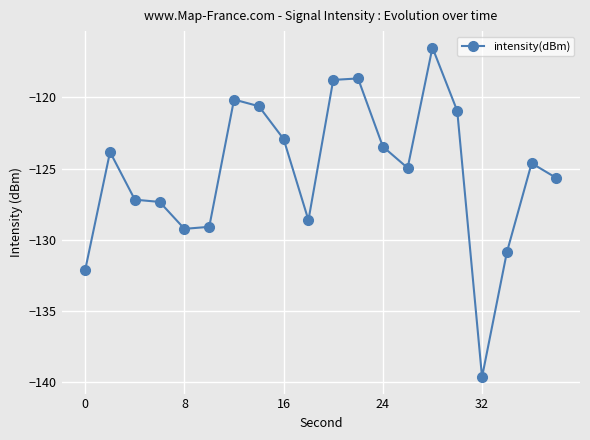

What is the value of the 8th point from the left?

-120.6